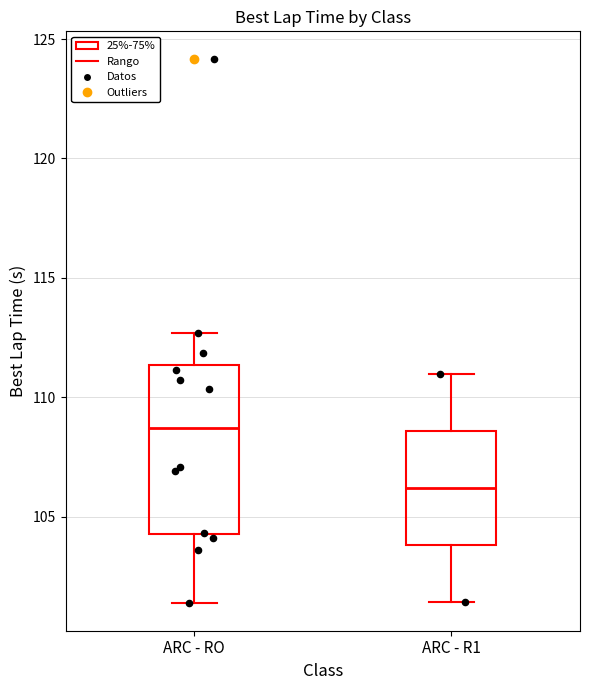

Reading left to right, transcribe this box plot: for each box, give where its median line is, the range the box spans, and where its two whiskers end, as read against the y-axis. The values are not printed on the chart, so give them approximately, as read against the axis.

ARC - RO: median 108.5, box 104.5 to 111.5, whiskers 101.5 to 112.5
ARC - R1: median 106.0, box 104.0 to 108.5, whiskers 101.5 to 111.0